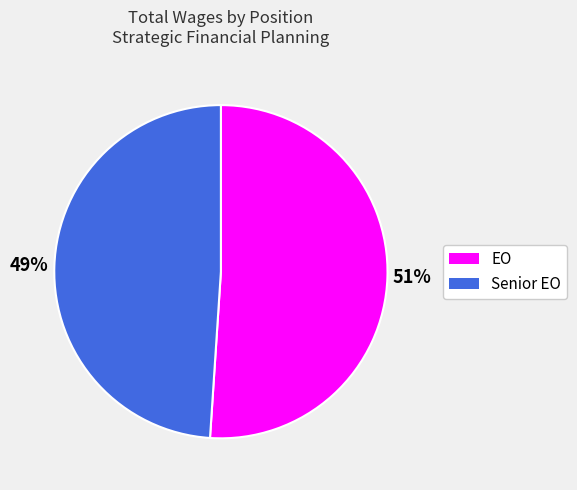

Which category accounts for the majority?

EO